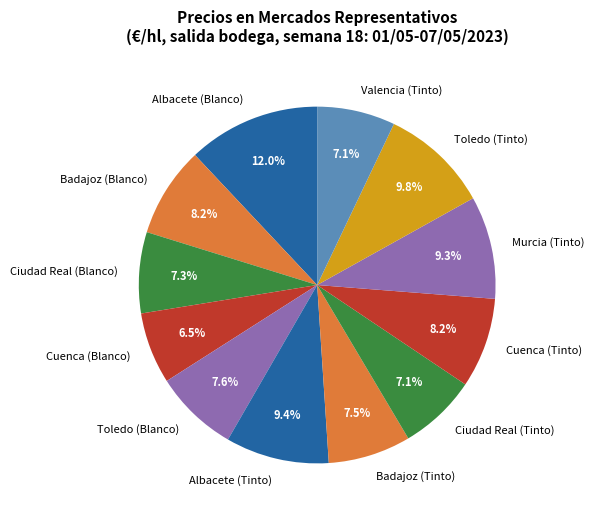

Is there a majority slice in this chart?

No